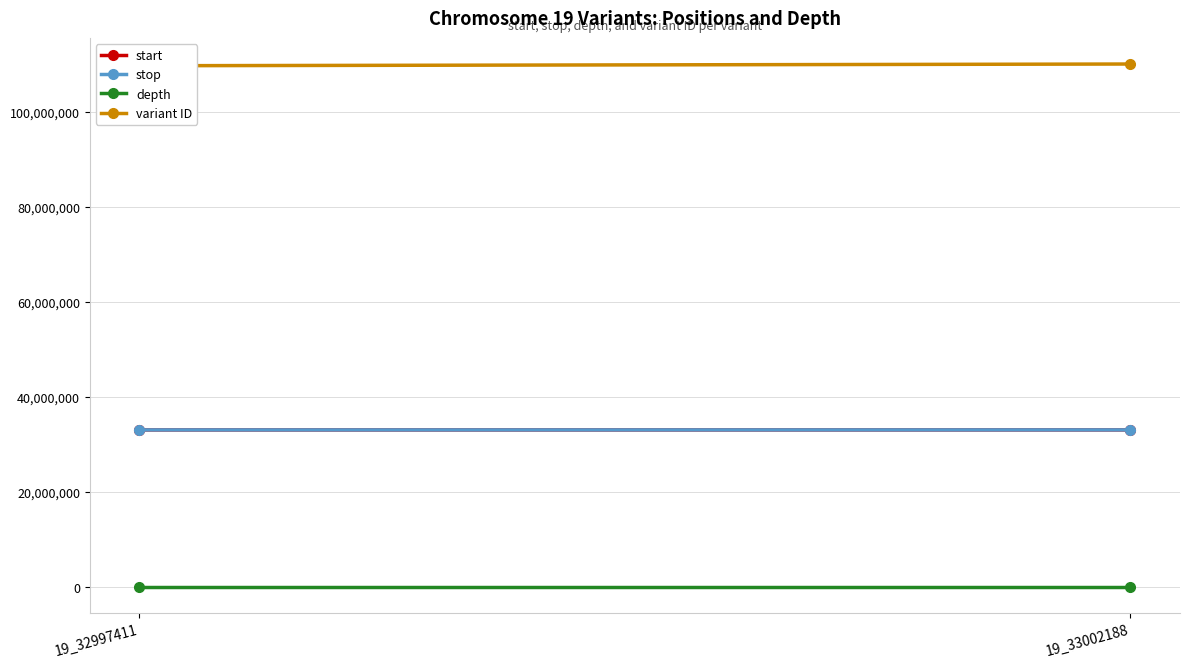

What are all the series names shown in the legend?

start, stop, depth, variant ID